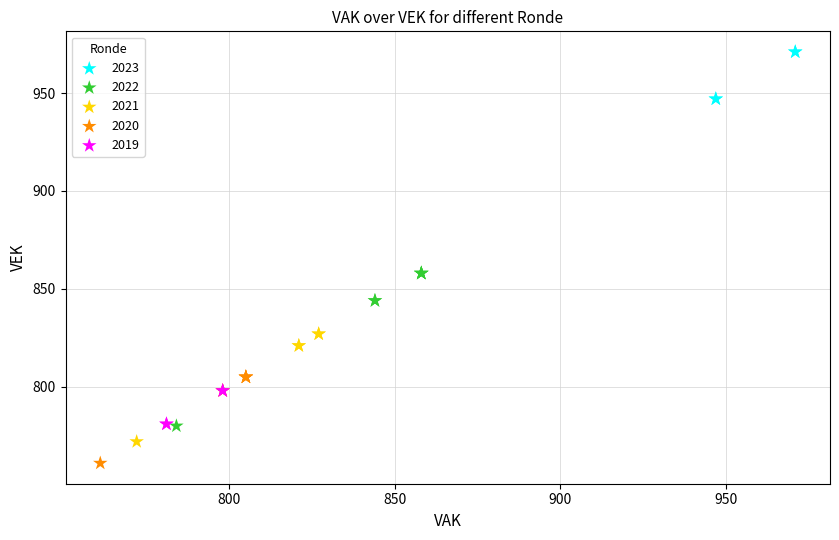

Which series contains the lowest Y value?

2020